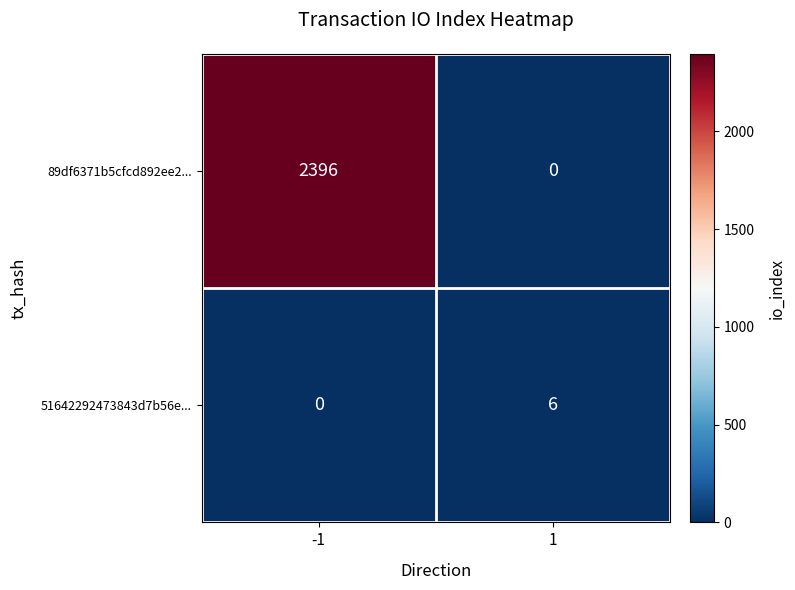

The 51642292473843d7b56e... series shows 6 at 1. True or false?

True